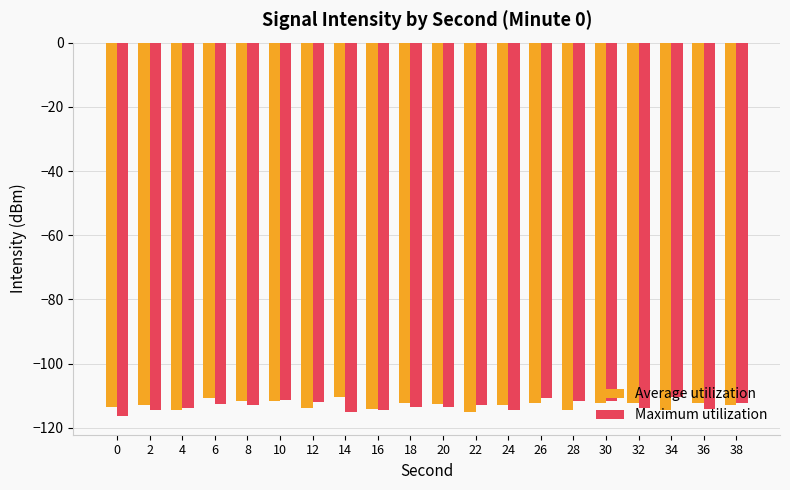

How many categories are shown in the chart?

20